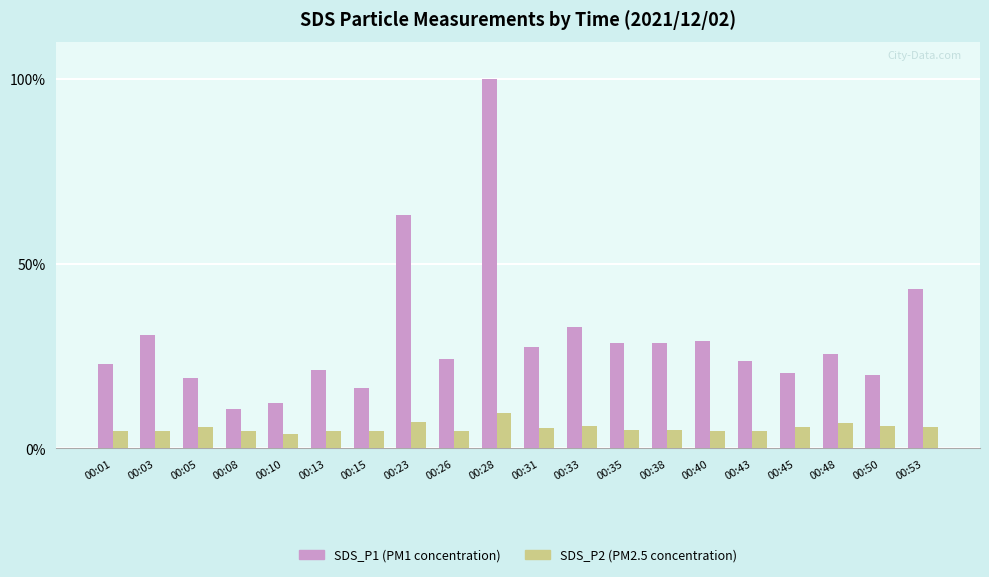

Which category has the highest value across all series?

00:28